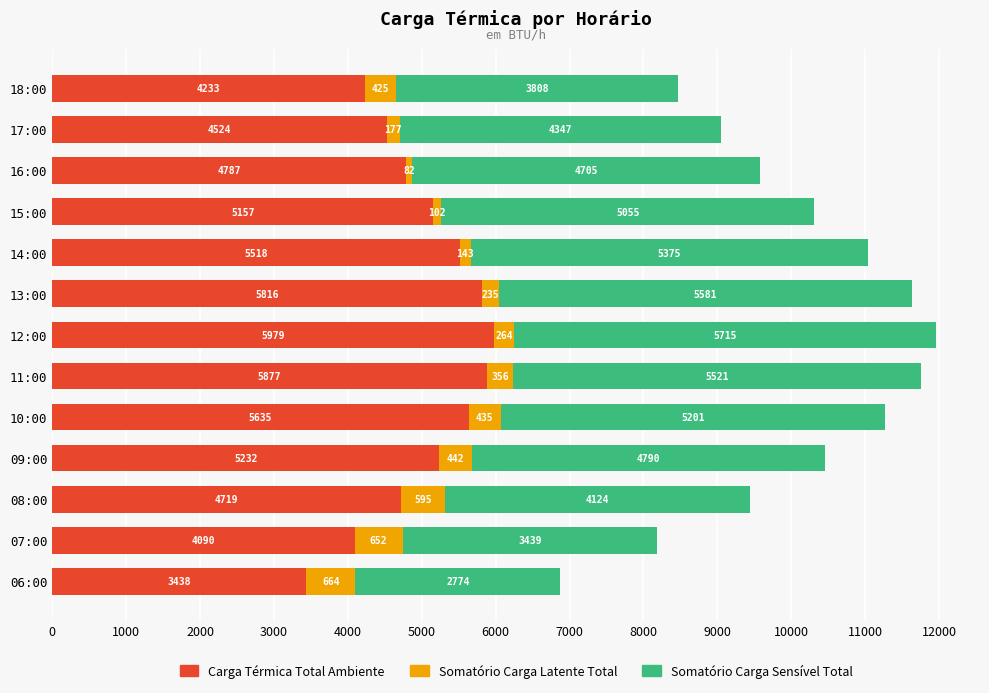

What is the minimum value for Carga Térmica Total Ambiente?

3437.6